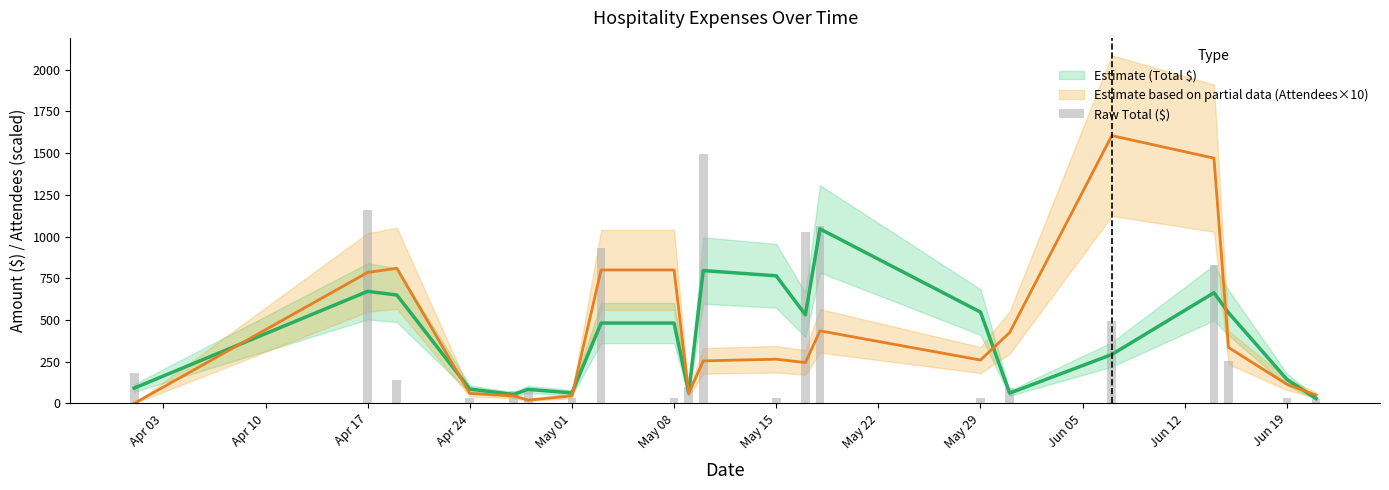

How many bars are there in total?

21